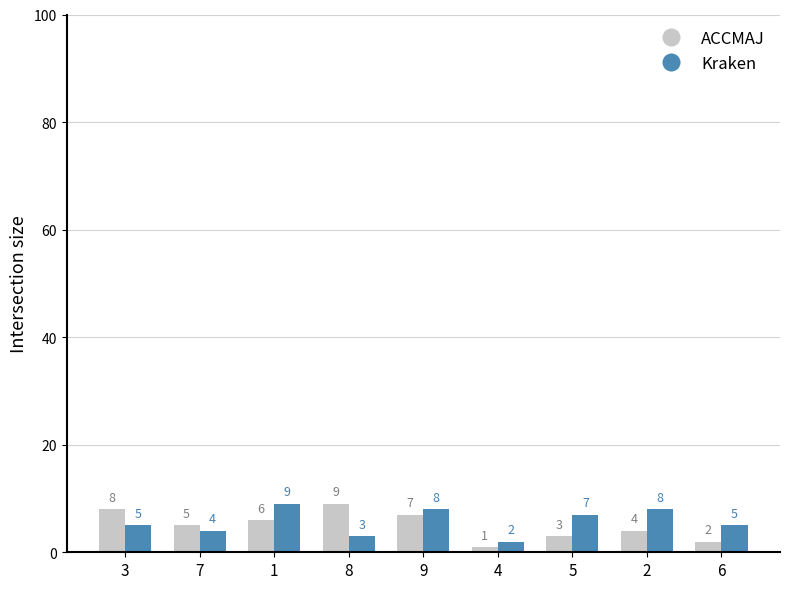

Are the bars horizontal?

No